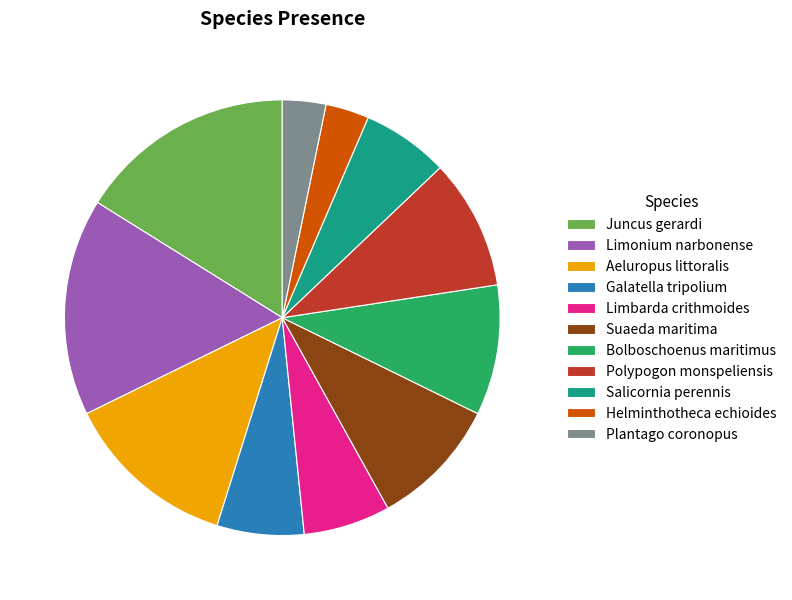

Does any single category account for the majority?

No